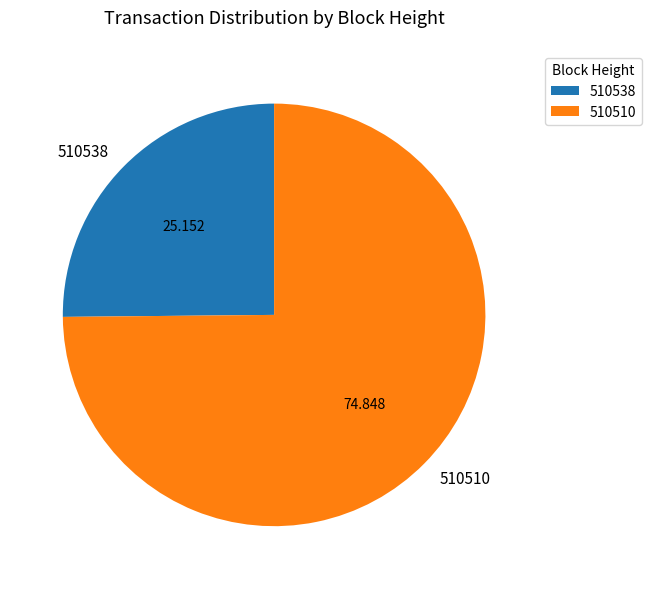

How many slices are in this pie chart?

2